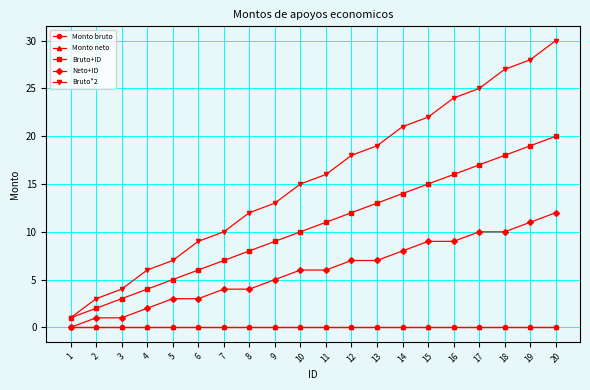

What is the value of the Neto+ID point at the 15th from the left?

9